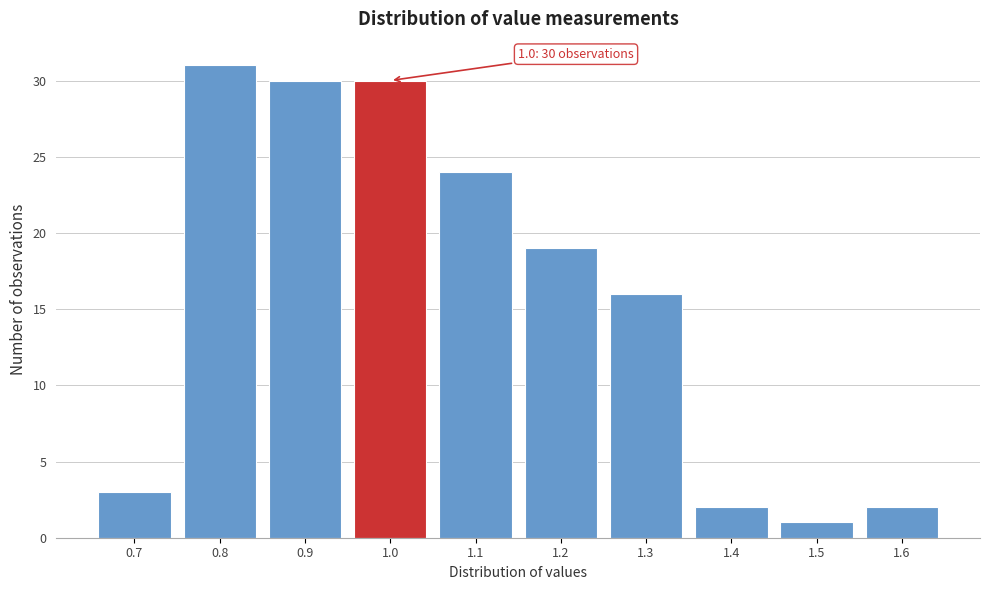

Over which range of the x-axis is the bar tallest?

0.75 to 0.85